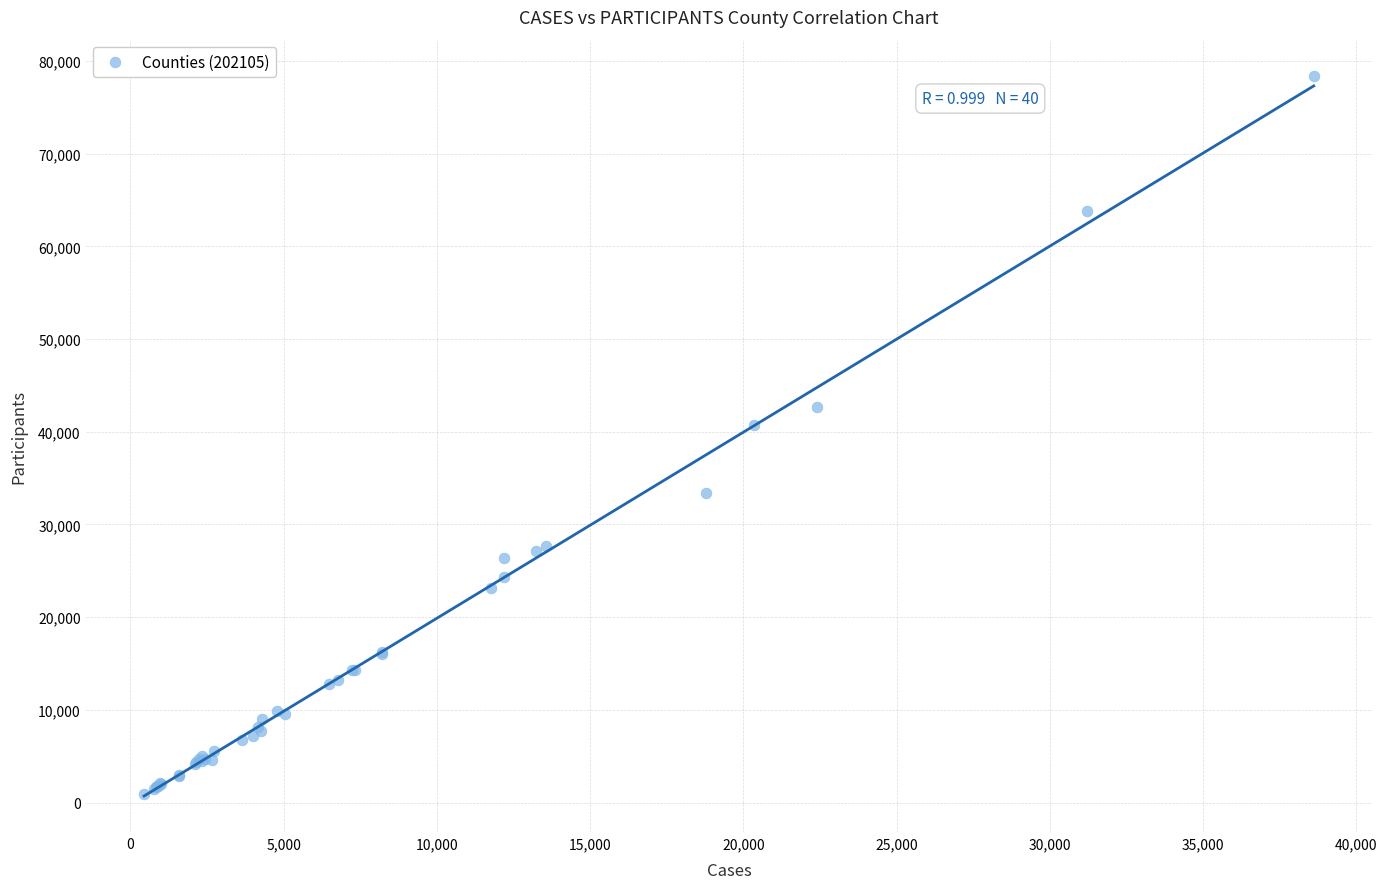

What Y value in the scatter plot is closest to 39646?

40771